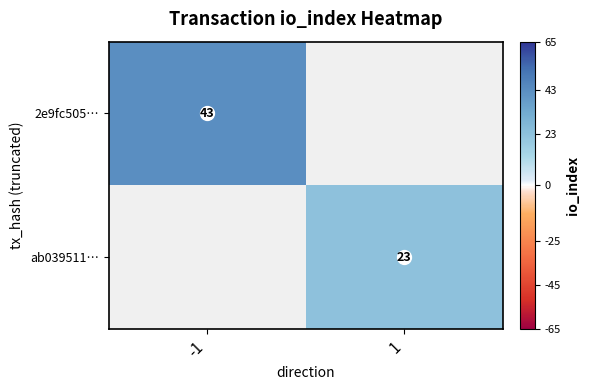

Is it true that 2e9fc505… equals 43 at -1?

True